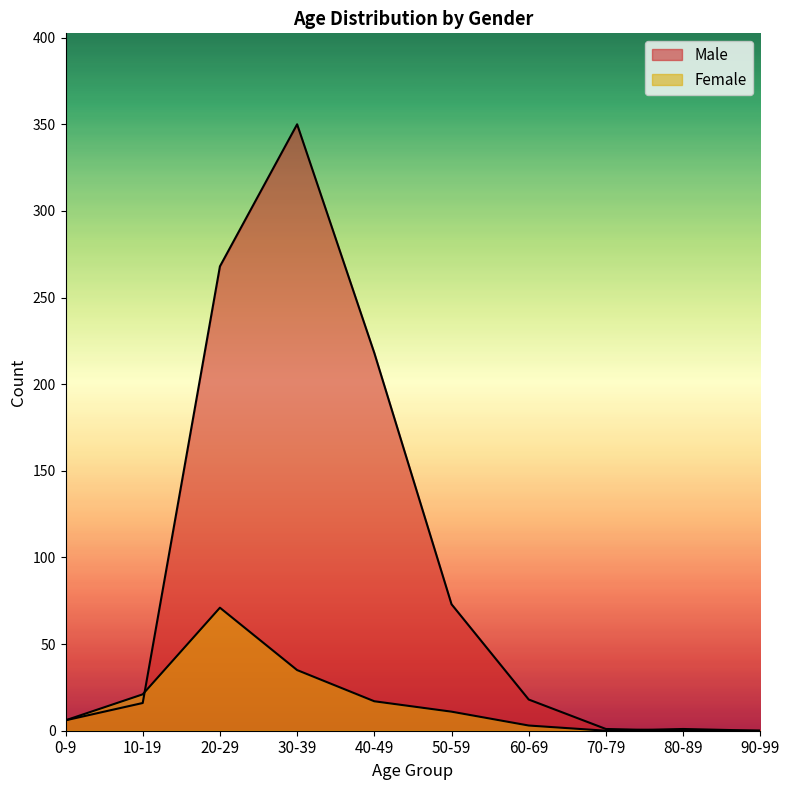

Reading right to left, what are all the values shown in this chart?

Male: 90-99=0	80-89=0	70-79=1	60-69=18	50-59=73	40-49=218	30-39=350	20-29=268	10-19=16	0-9=6
Female: 90-99=0	80-89=1	70-79=0	60-69=3	50-59=11	40-49=17	30-39=35	20-29=71	10-19=21	0-9=6